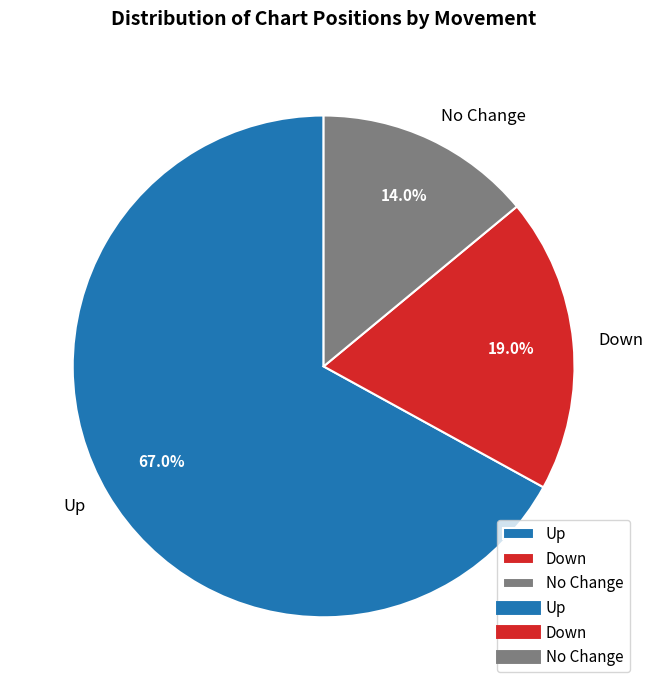

How many segments does this pie chart have?

3